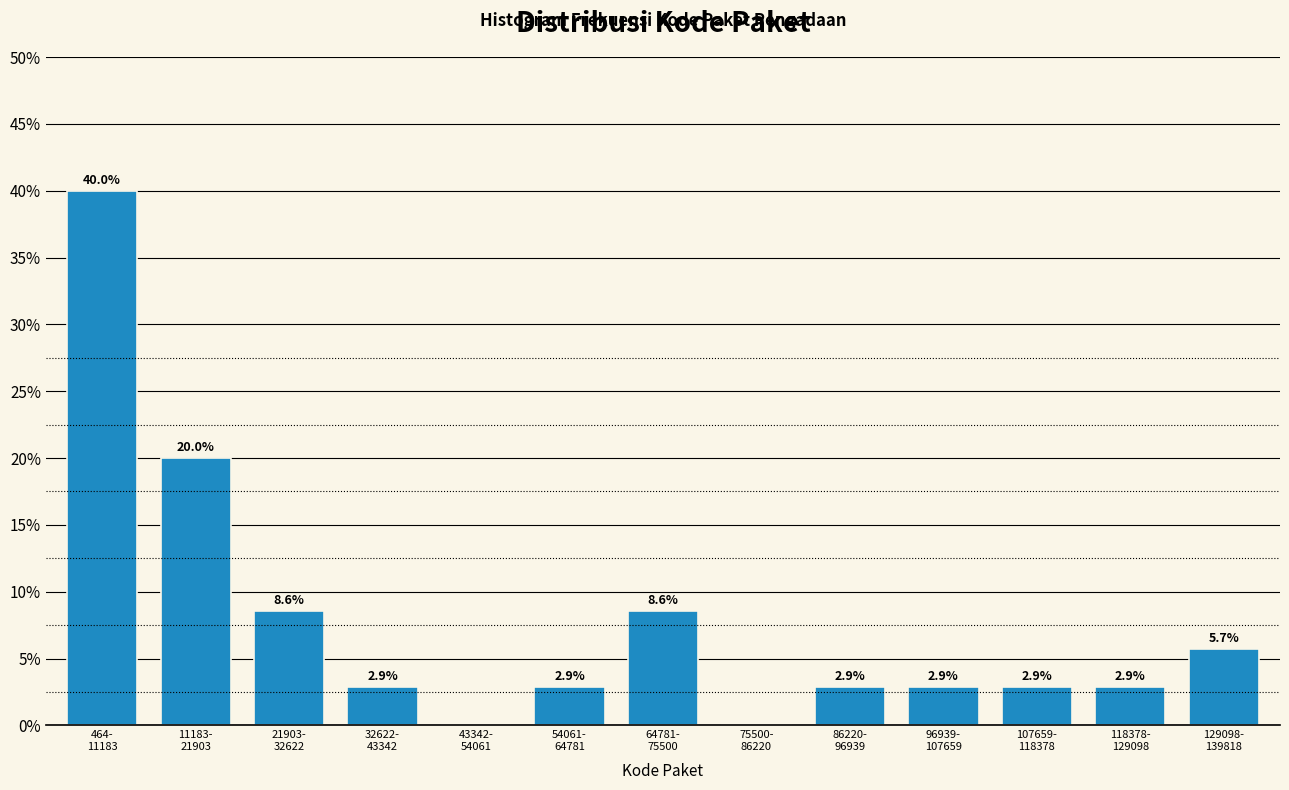

What is the maximum value shown in the chart?

40.0